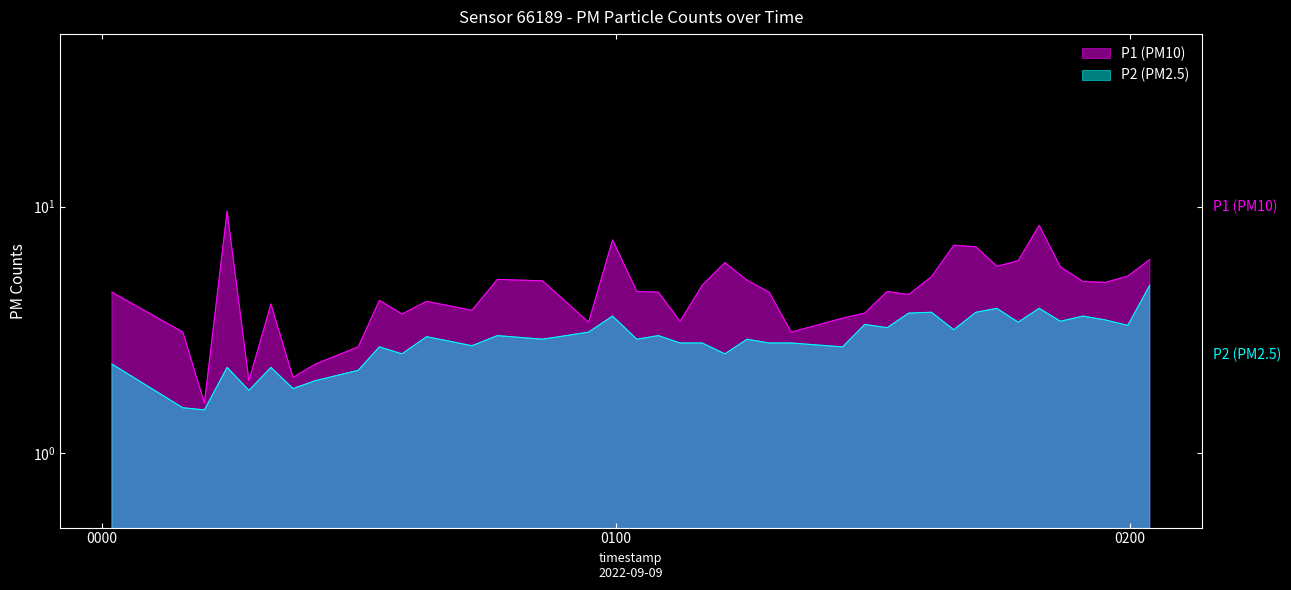

How many lines are shown in the chart?

2